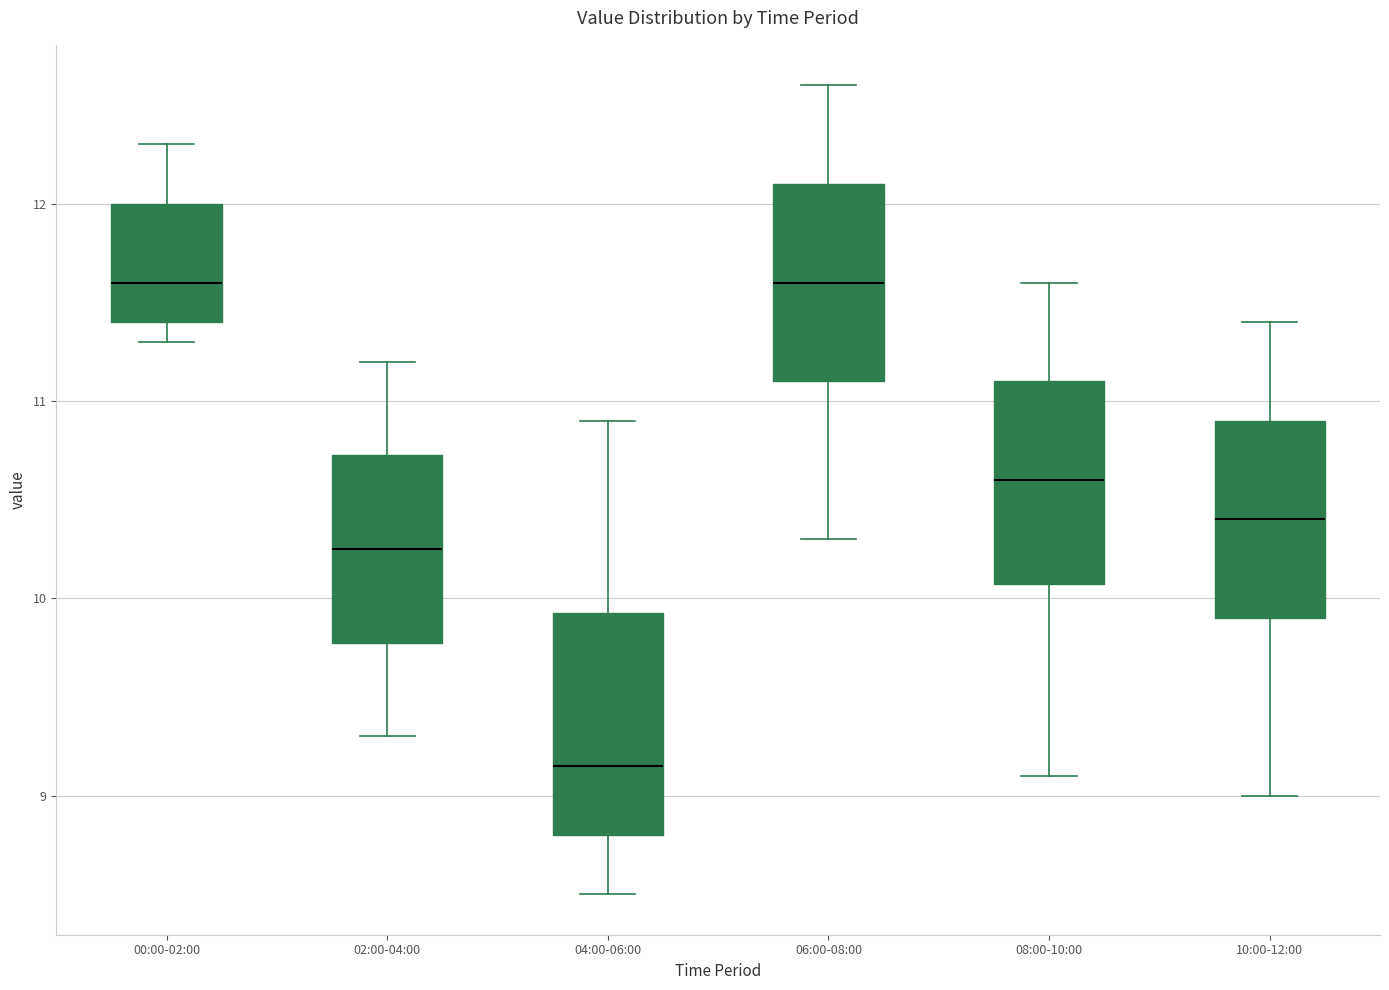

Reading left to right, read every box against the y-axis: the position of its median line, the range the box covers, and the ends of its whiskers. The values are not printed on the chart, so give them approximately, as read against the axis.

00:00-02:00: median 11.6, box 11.4 to 12.0, whiskers 11.3 to 12.3
02:00-04:00: median 10.3, box 9.8 to 10.7, whiskers 9.3 to 11.2
04:00-06:00: median 9.2, box 8.8 to 9.9, whiskers 8.5 to 10.9
06:00-08:00: median 11.6, box 11.1 to 12.1, whiskers 10.3 to 12.6
08:00-10:00: median 10.6, box 10.1 to 11.1, whiskers 9.1 to 11.6
10:00-12:00: median 10.4, box 9.9 to 10.9, whiskers 9.0 to 11.4